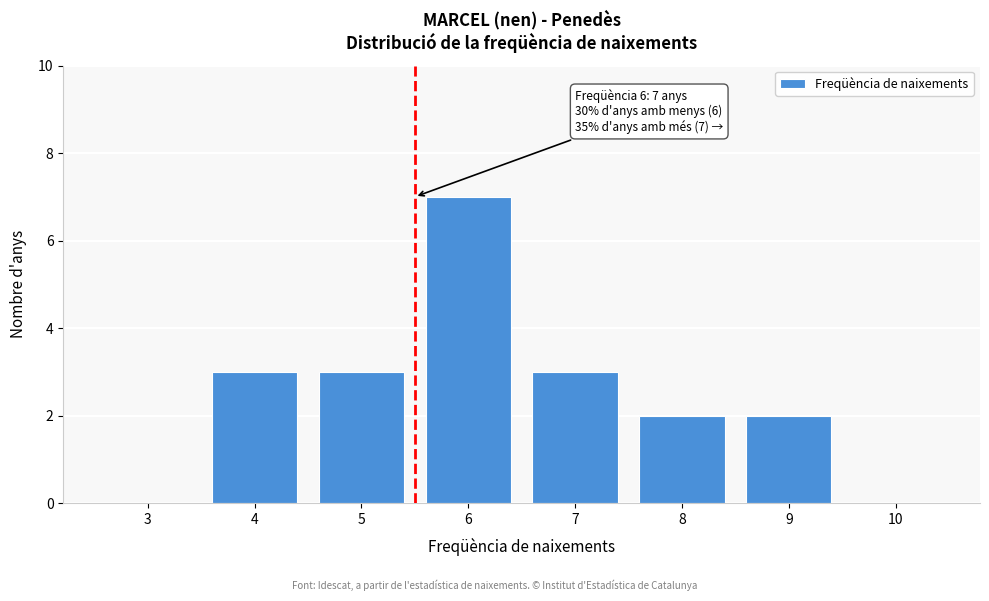

Reading left to right, transcribe all the data shown in this chart.

3=0	4=3	5=3	6=7	7=3	8=2	9=2	10=0